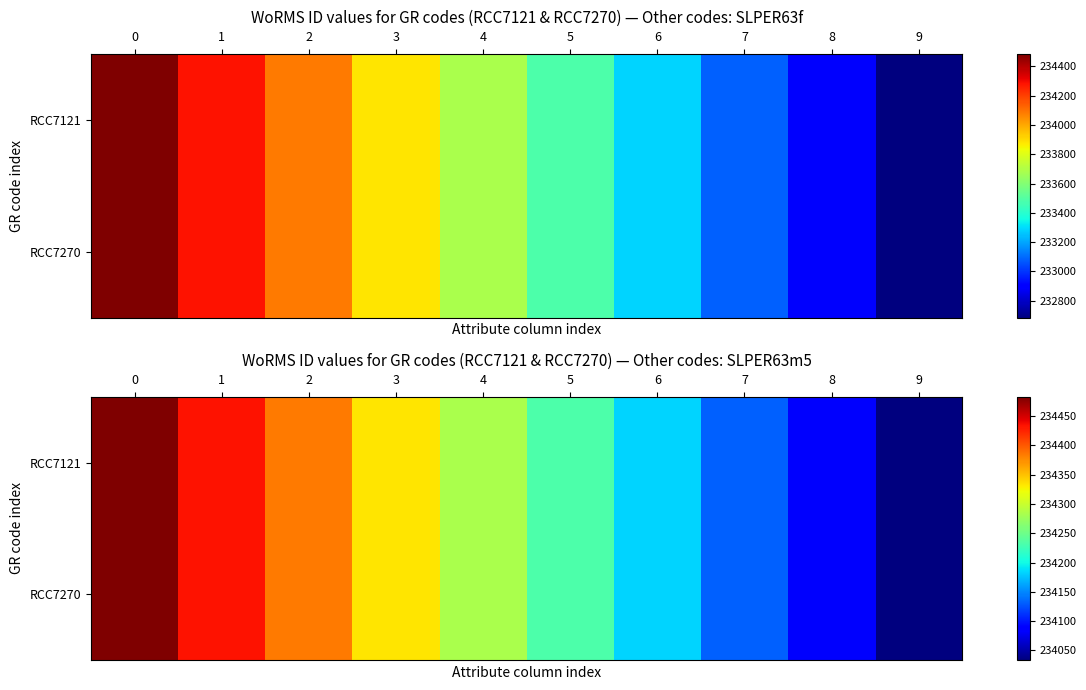

What is the smallest value displayed?

234033